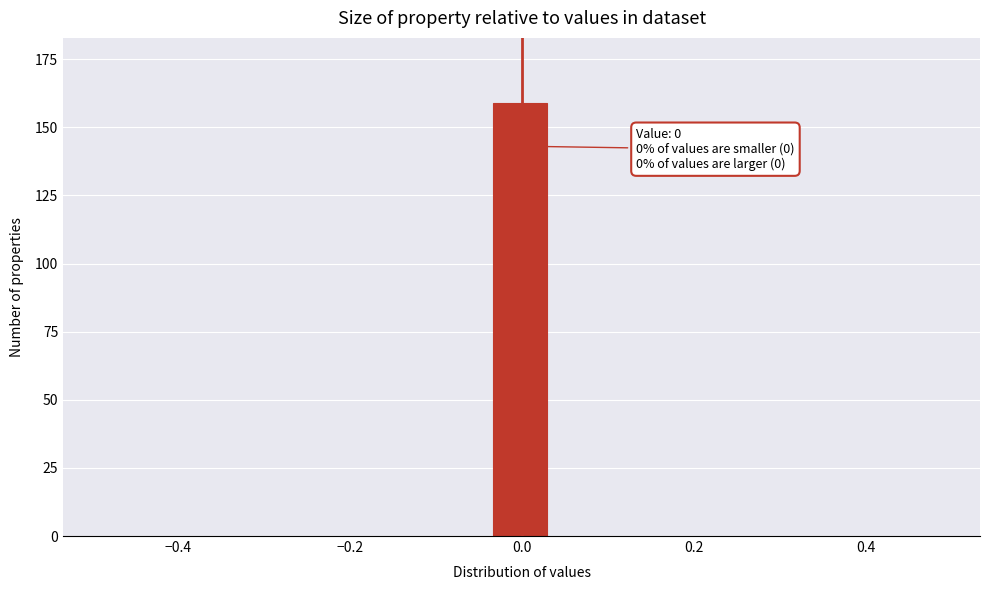

Around what value on the x-axis is the tallest bar? Give the approximate position of its centre, as read against the axis.

0.00